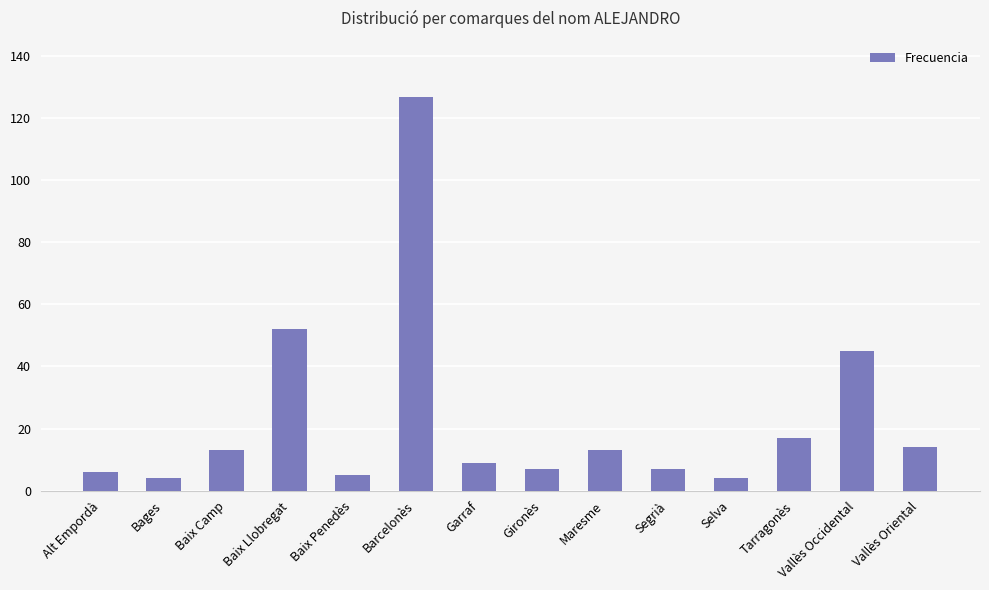

What is the minimum value shown in the chart?

4